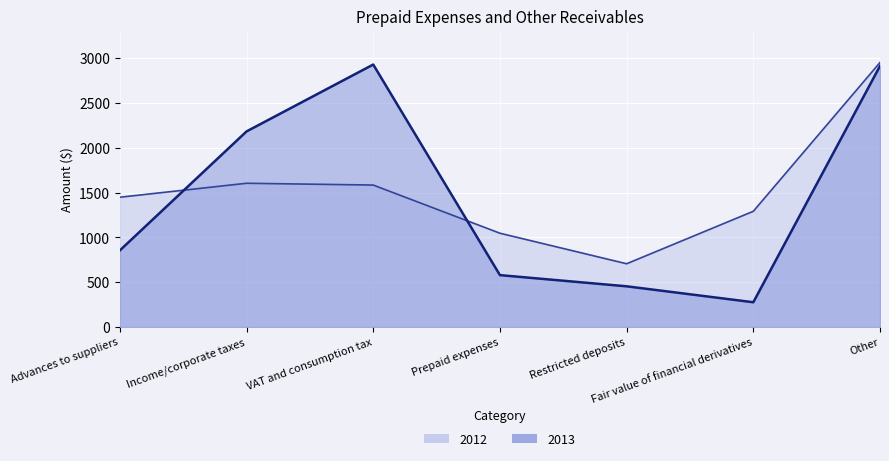

Is it true that 2012 equals 382 at Fair value of financial derivatives?

False